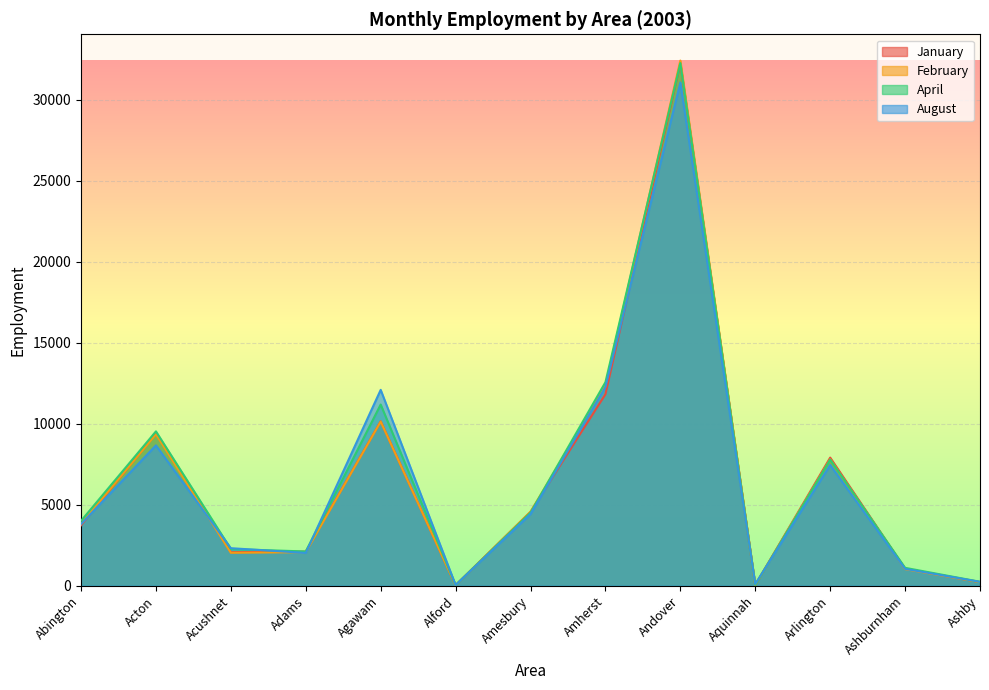

What is the difference between the maximum and minimum values in the August series?

31029